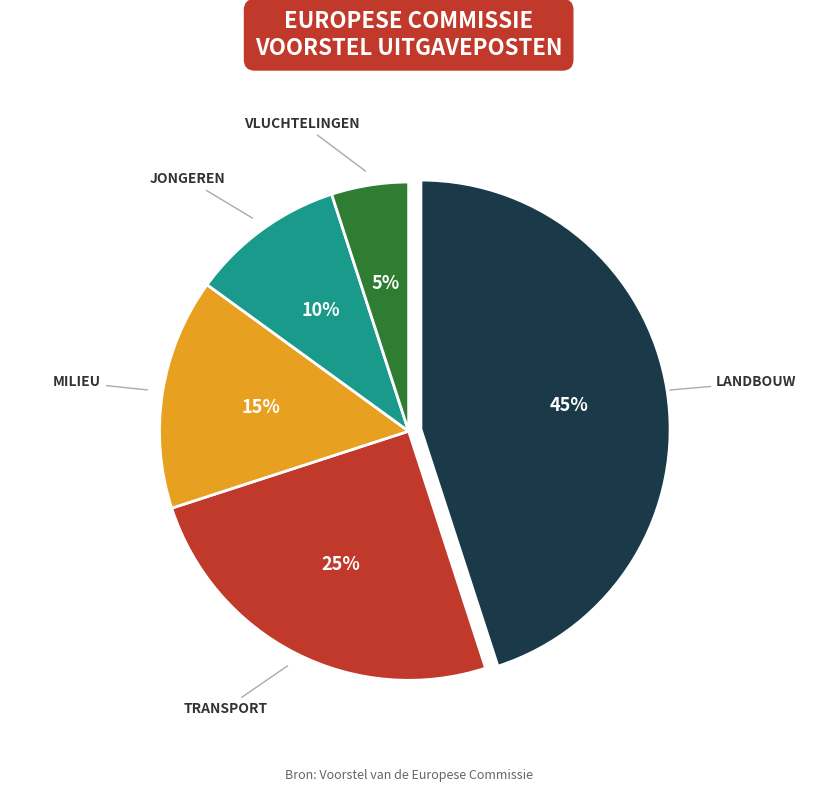

To the nearest percent, what is the difference between the largest and smallest slice percentages?

40%